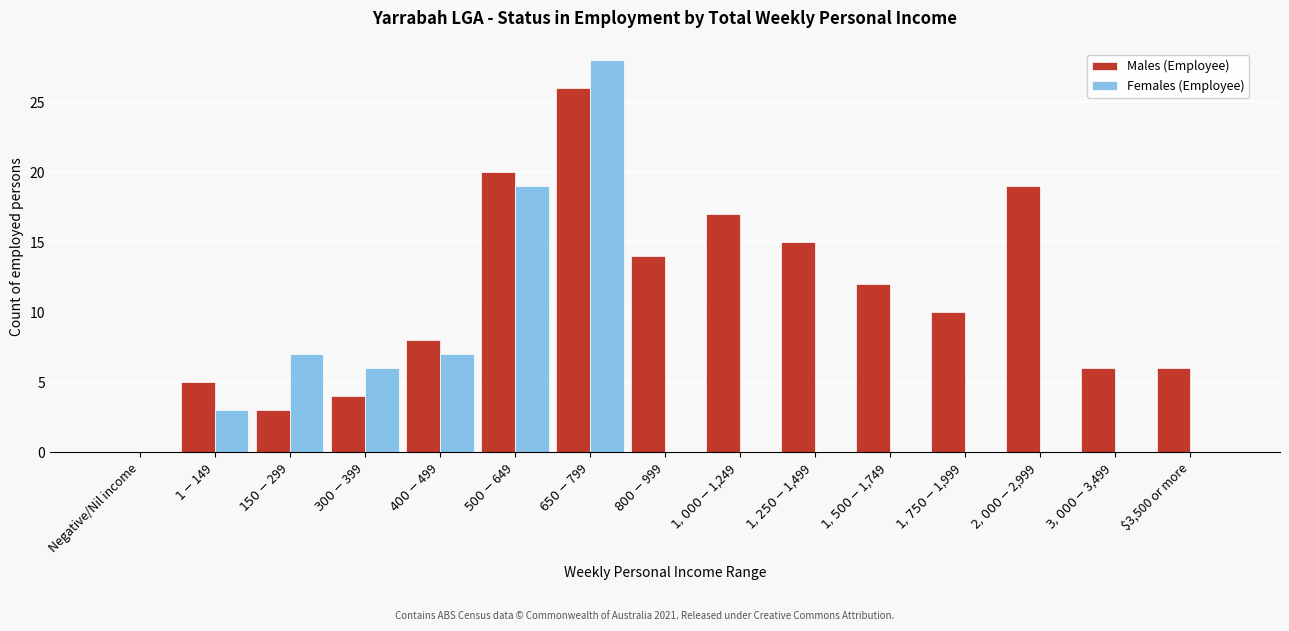

What is the greatest value displayed?

28